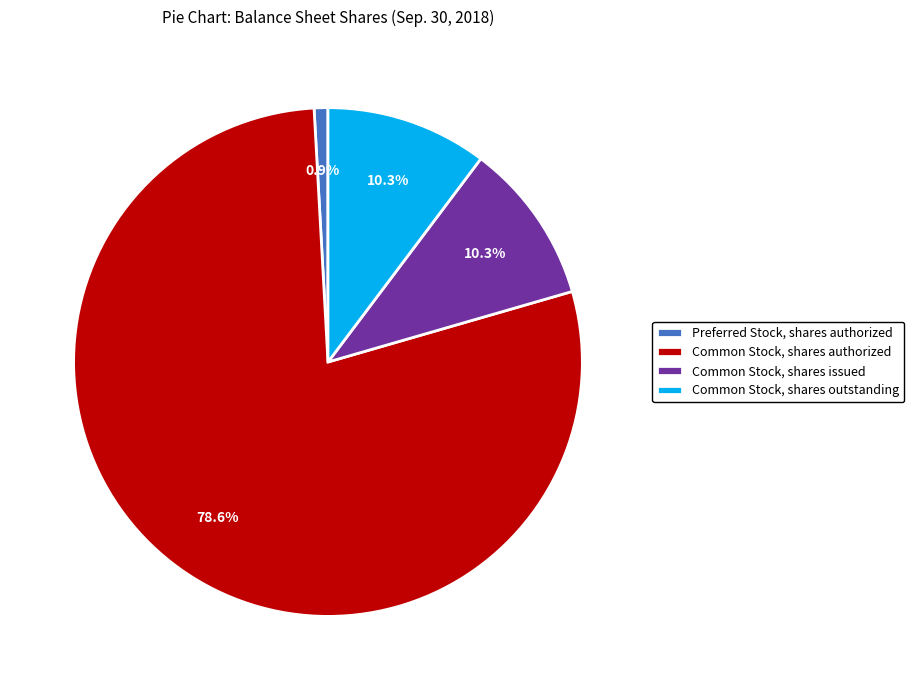

Which category has the biggest portion of the pie?

Common Stock, shares authorized